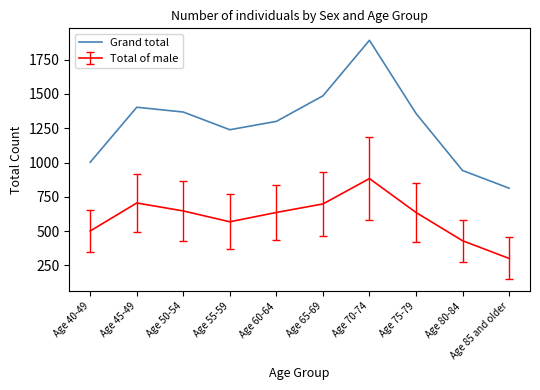

The Grand total series shows 942 at Age 80-84. True or false?

True